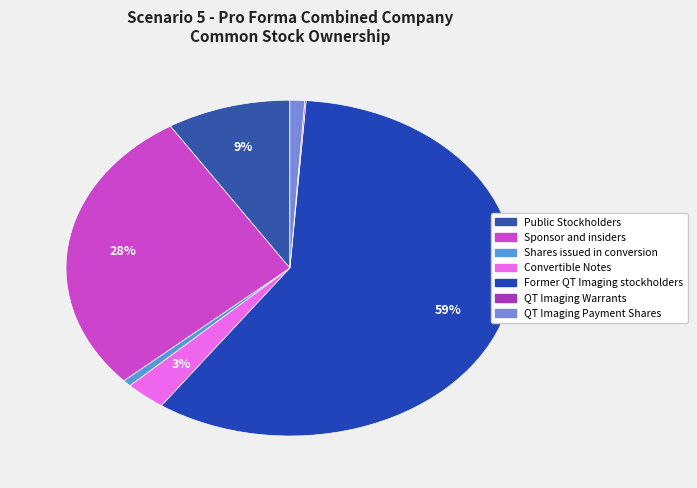

True or false: Former QT Imaging stockholders accounts for 59% of the total.

True